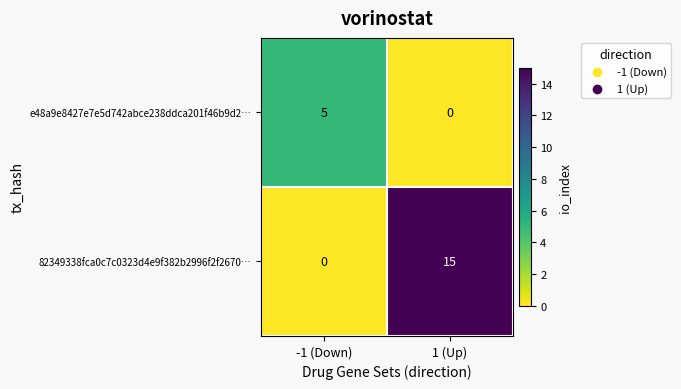

What is the greatest value displayed?

15